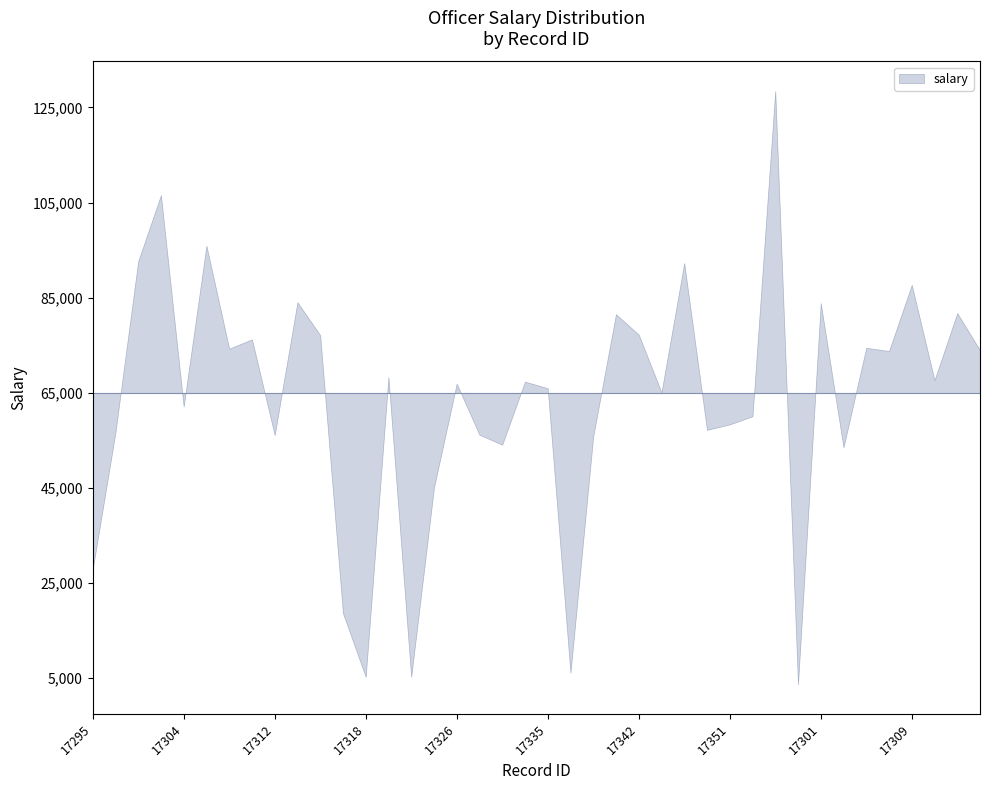

What is the greatest value displayed?

128427.4